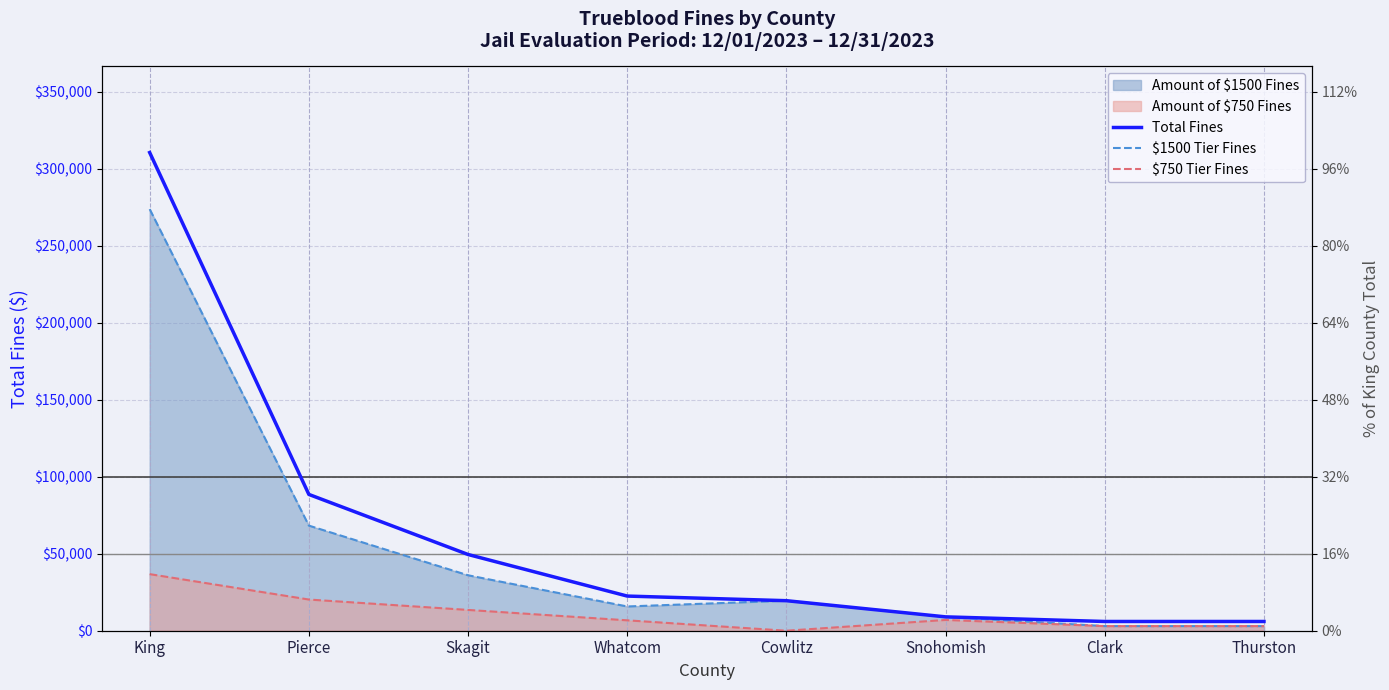

True or false: $750 Tier Fines and Total Fines cross at least once.

False